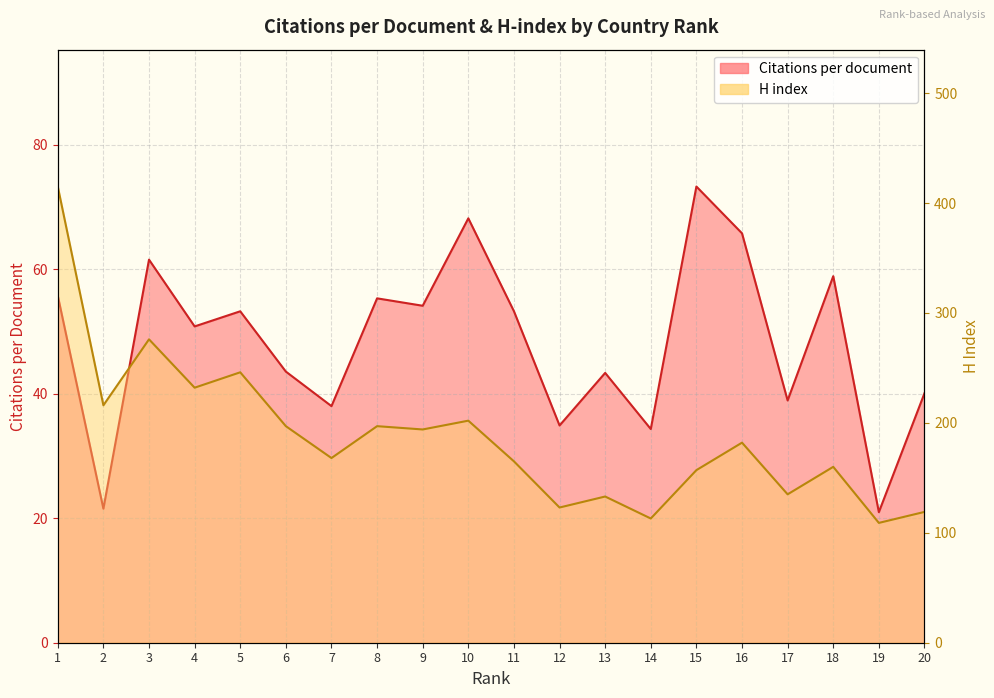

At which category is the sum across all series the highest?

1